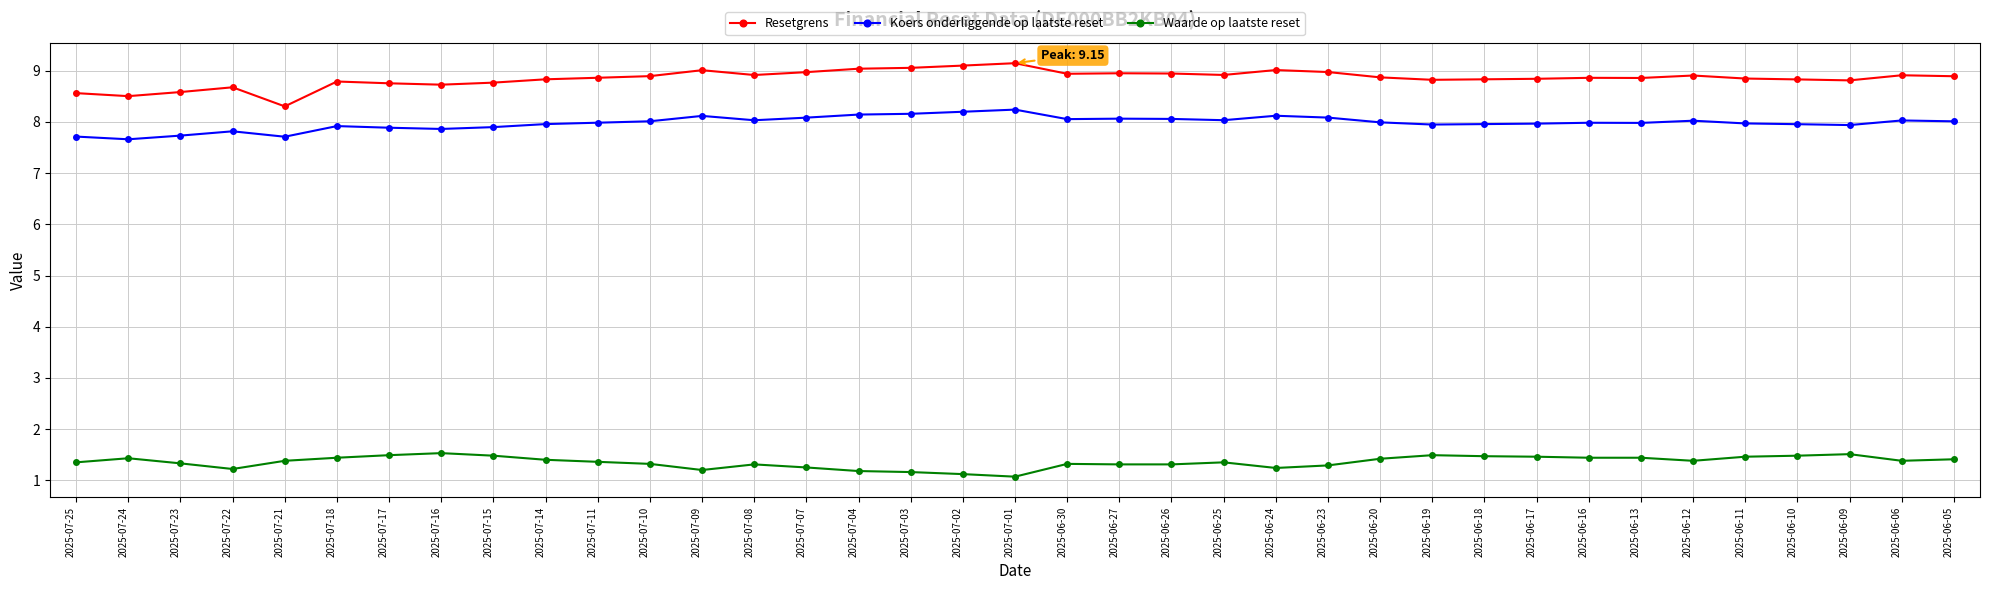

The Waarde op laatste reset series shows 2.2 at 2025-06-10. True or false?

False